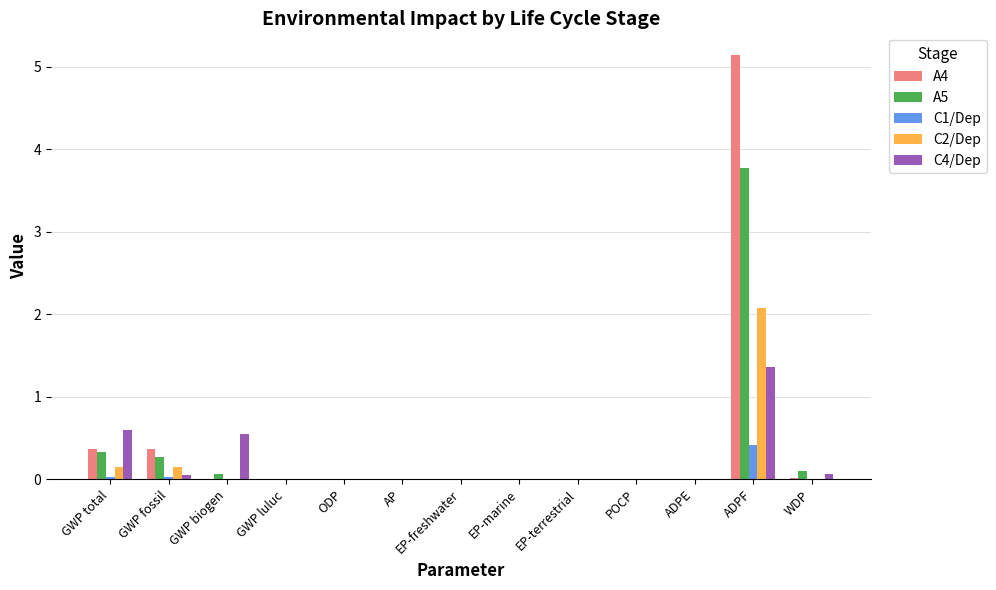

At which category is the sum across all series the highest?

ADPF